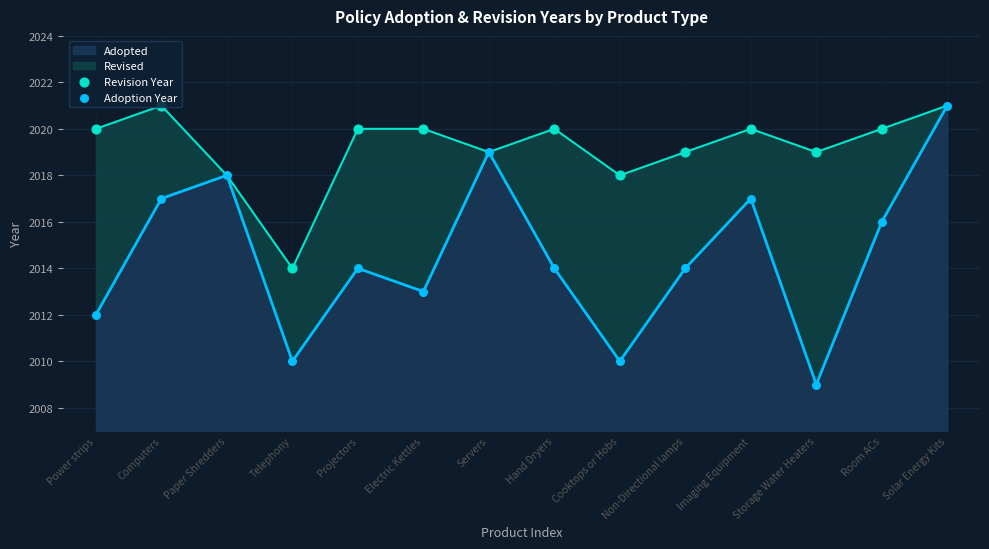

What is the ratio of the value at Electric Kettles to the value at Cooktops or Hobs?

1.0